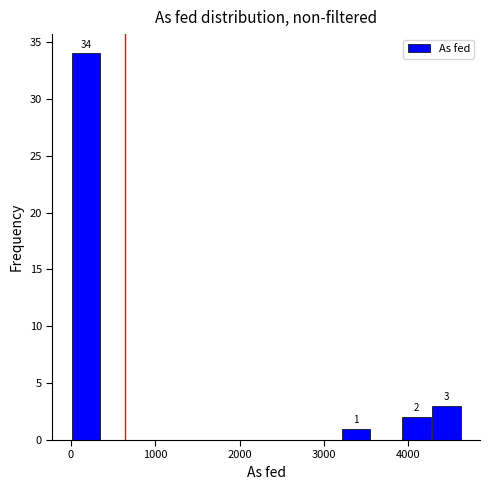

Around what value on the x-axis is the tallest bar? Give the approximate position of its centre, as read against the axis.

200